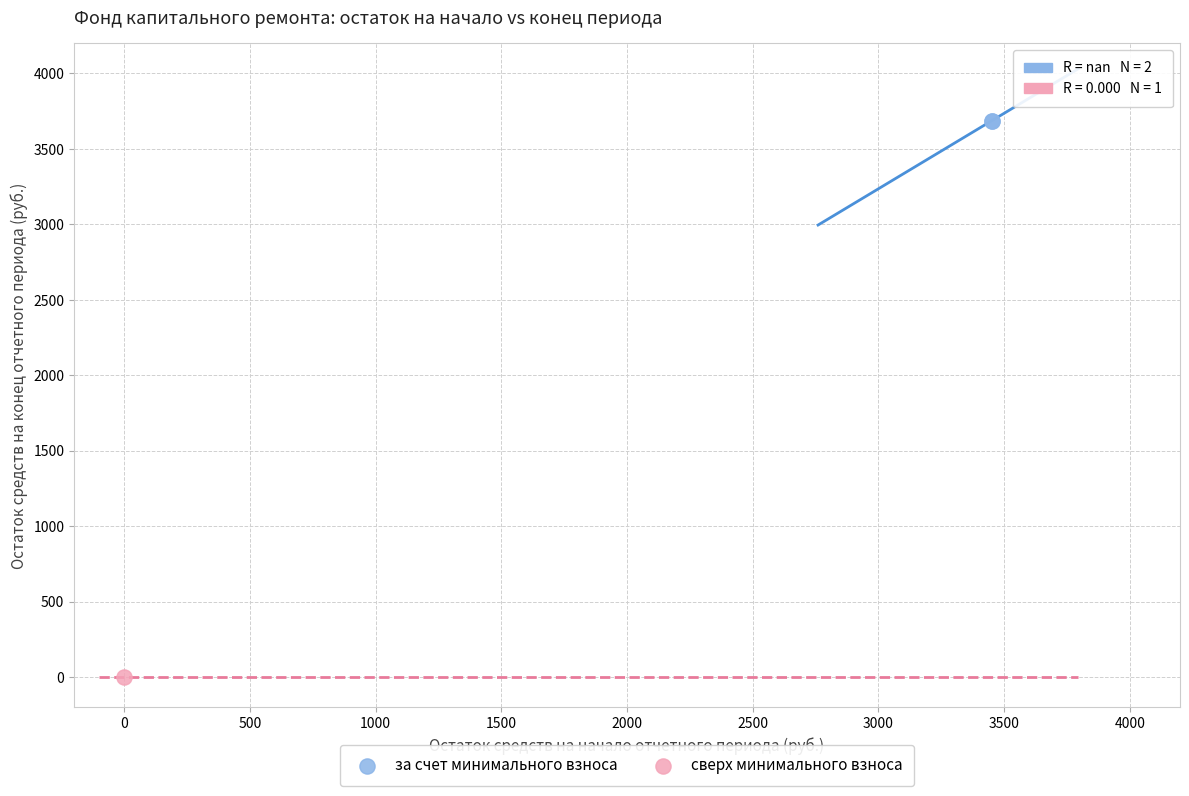

What are all the series names shown in the legend?

за счет минимального взноса, сверх минимального взноса